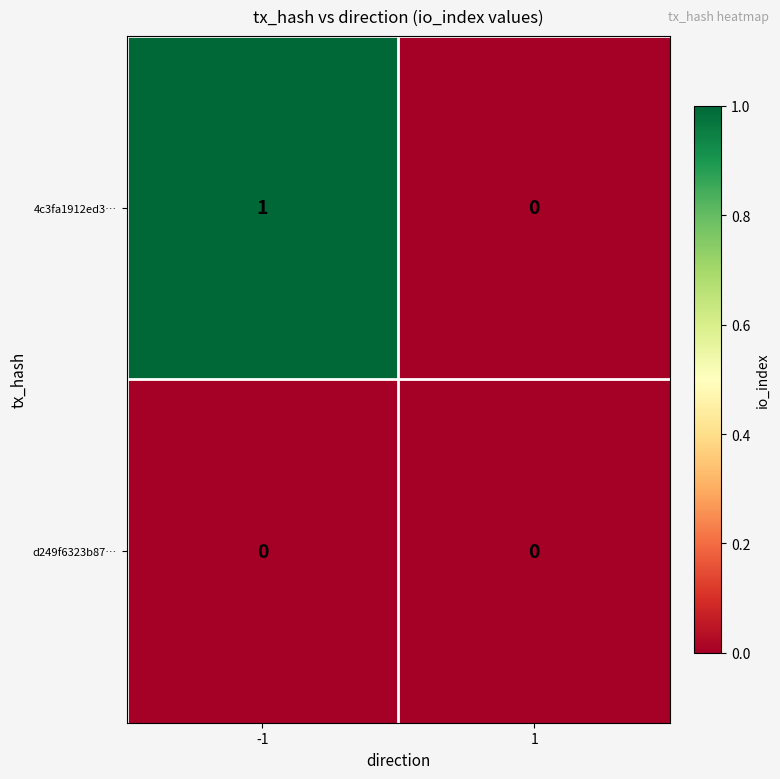

Which series has the largest total across all categories?

4c3fa1912ed3…